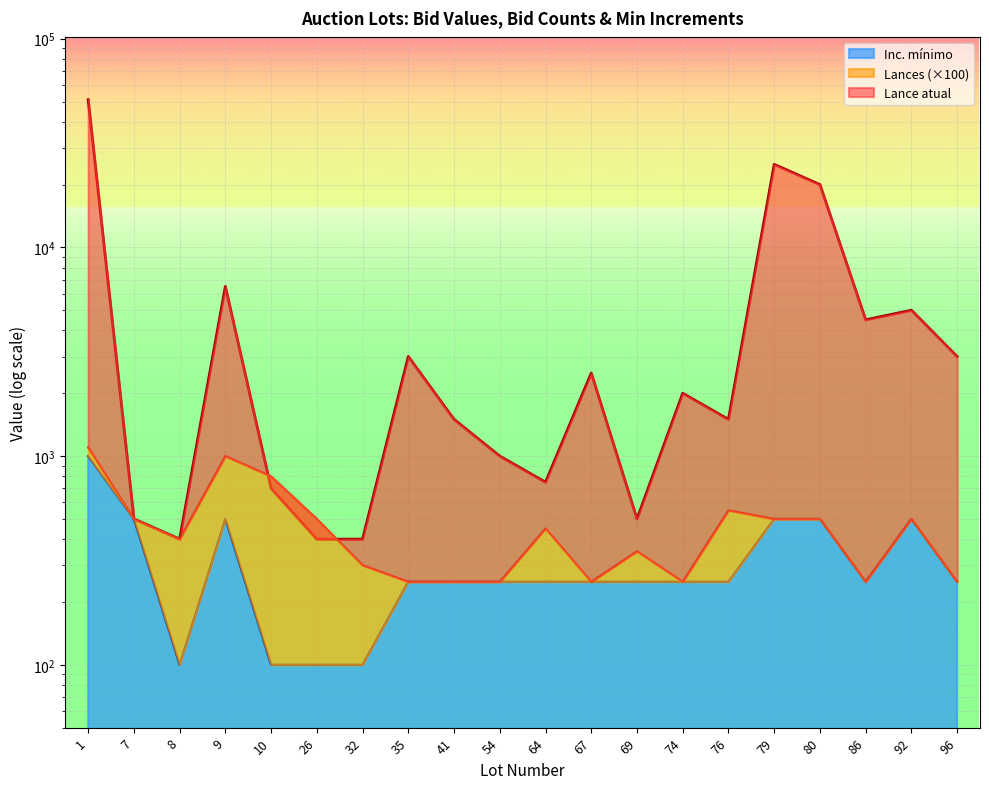

At how many categories does at least one series exceed 19808?

3